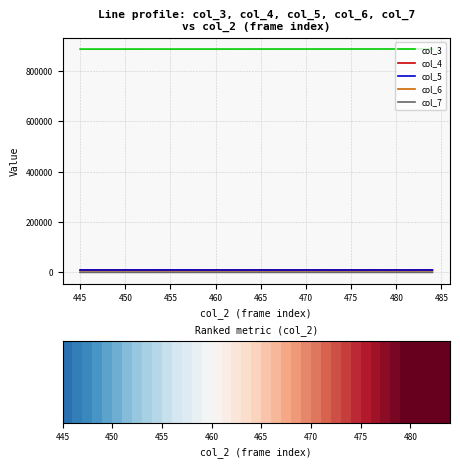

True or false: col_4 and col_3 intersect in this chart.

False